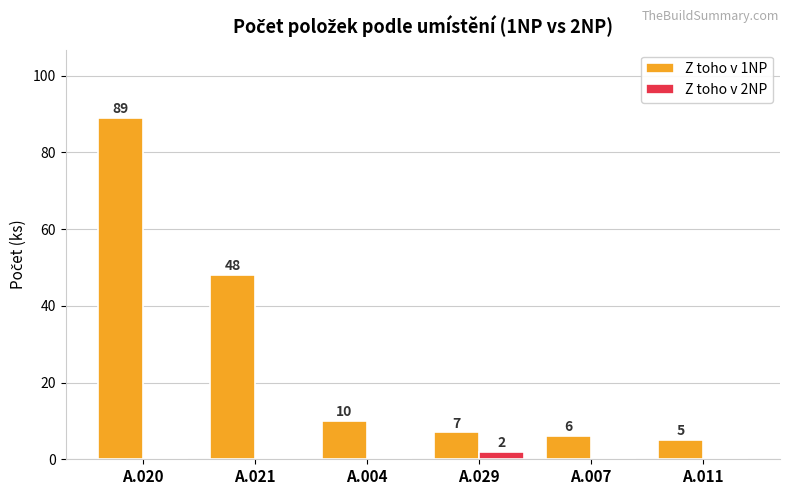

Reading left to right, extract all data points from this chart.

Z toho v 1NP: A.020=89	A.021=48	A.004=10	A.029=7	A.007=6	A.011=5
Z toho v 2NP: A.020=0	A.021=0	A.004=0	A.029=2	A.007=0	A.011=0